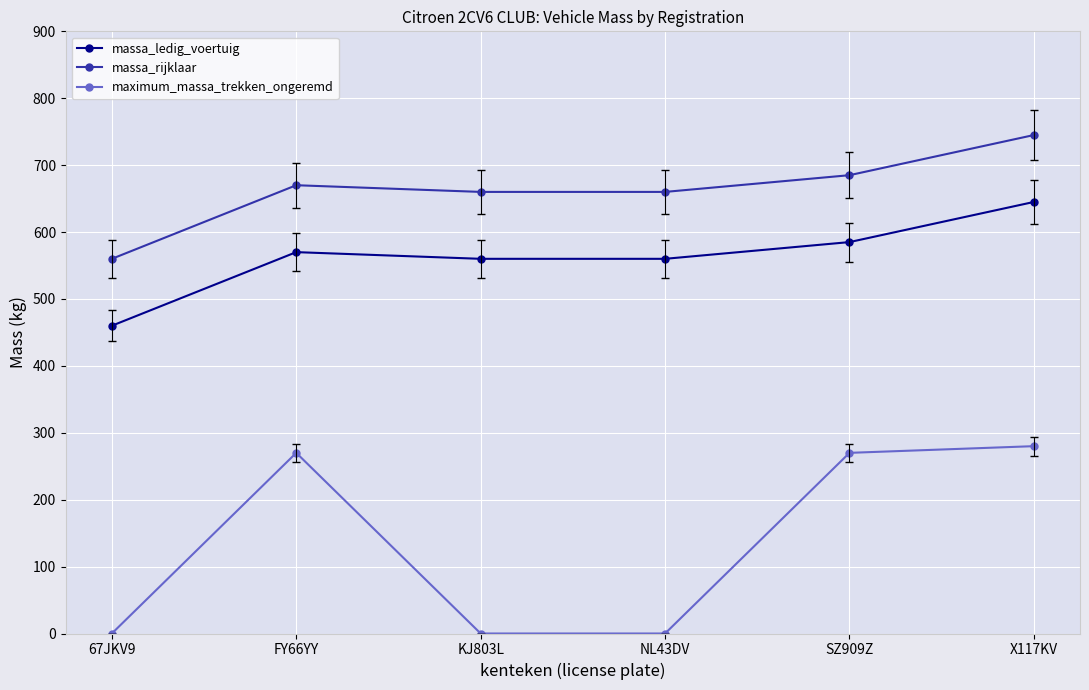

How many values in the massa_rijklaar series are below 670?

3